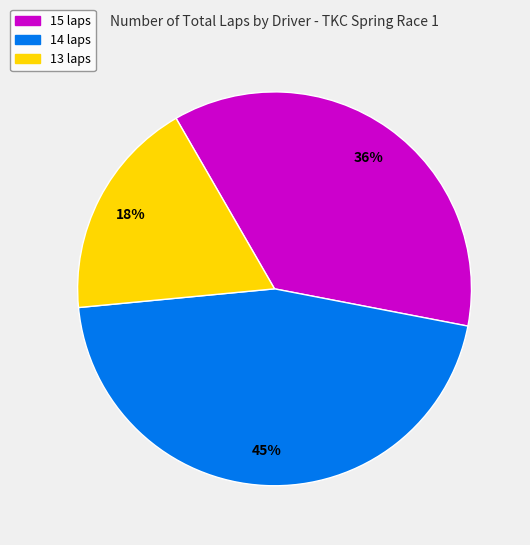

What percentage is the 15 laps slice, to the nearest percent?

36%